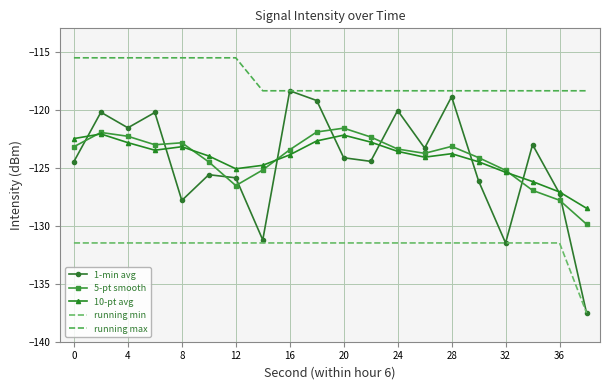

How many interior local valleys does the 5-pt smooth series have?

3